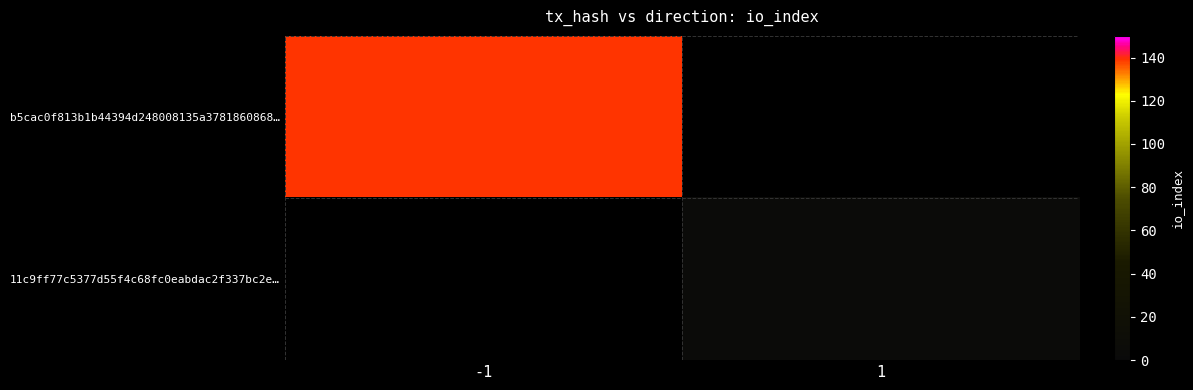

How many categories are shown in the chart?

2